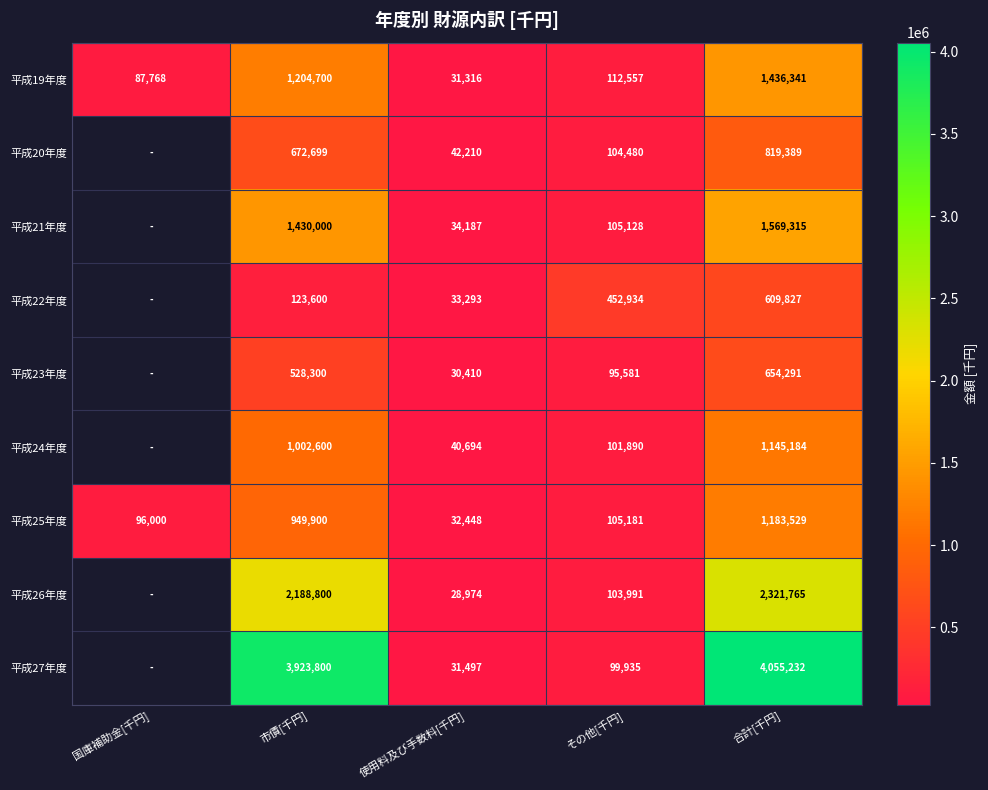

The 平成25年度 series shows 1323881 at 市債[千円]. True or false?

False